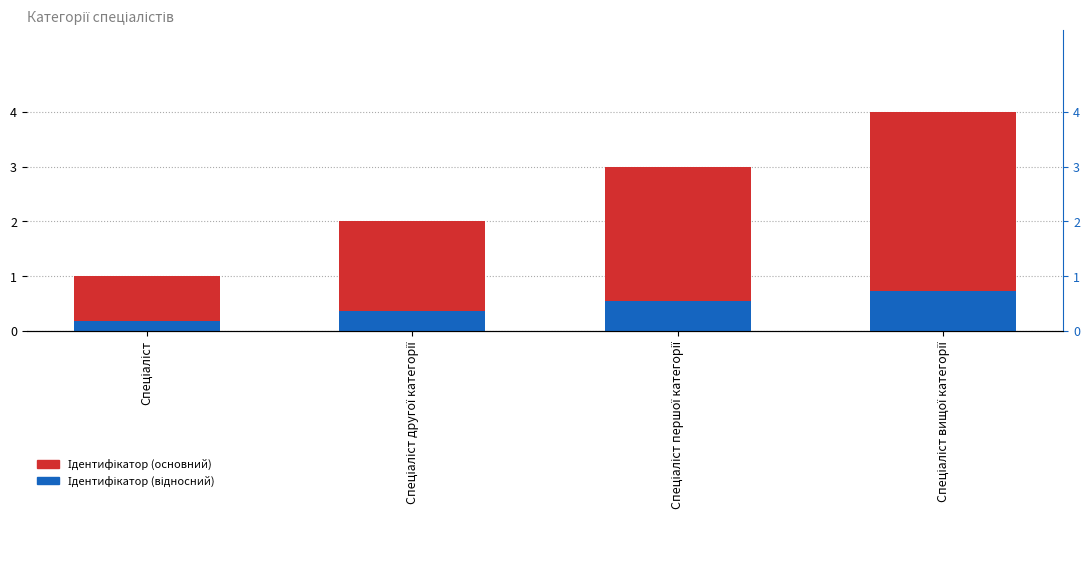

Rank the series by their maximum value, from highest to lowest.

Ідентифікатор (основний), Ідентифікатор (відносний)